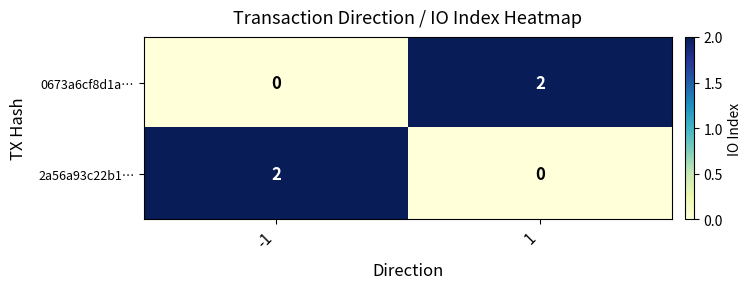

The 0673a6cf8d1a… series shows -1 at -1. True or false?

False